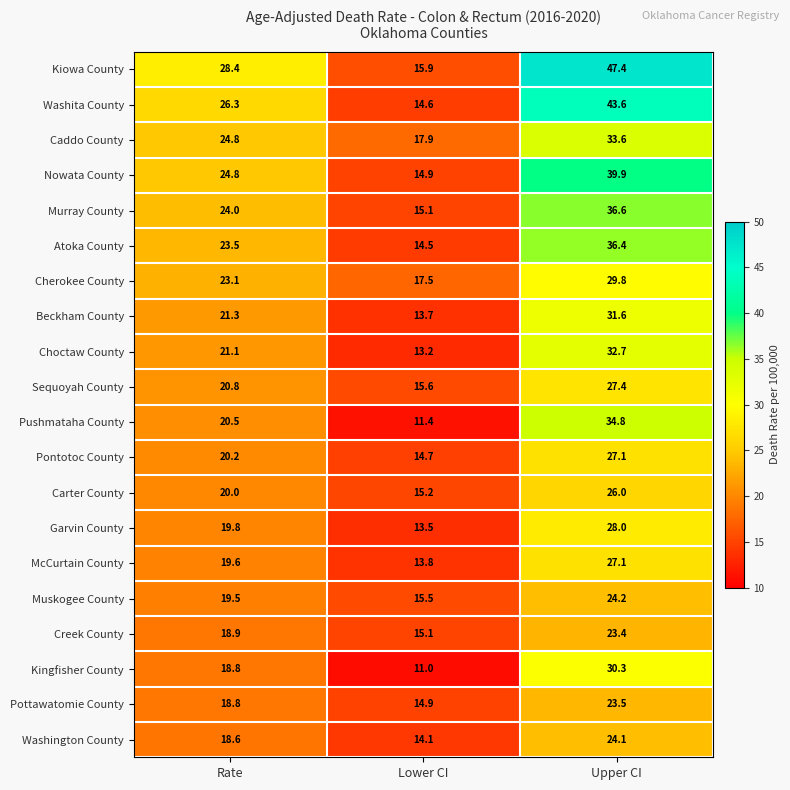

What is the sum of the McCurtain County values at Lower CI and Upper CI?

40.9